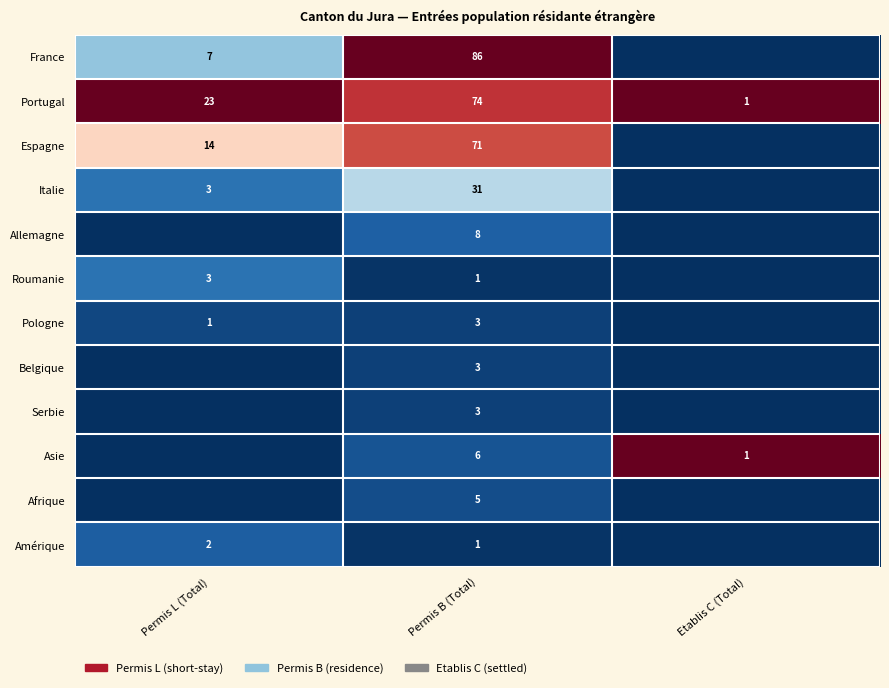

How many Portugal values are between 1 and 74?

3